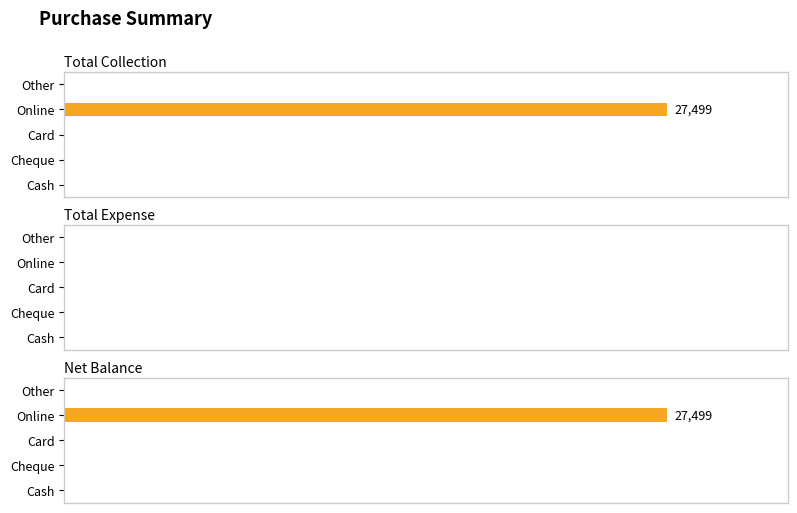

The Total Collection series shows -8455.2 at Cheque. True or false?

False